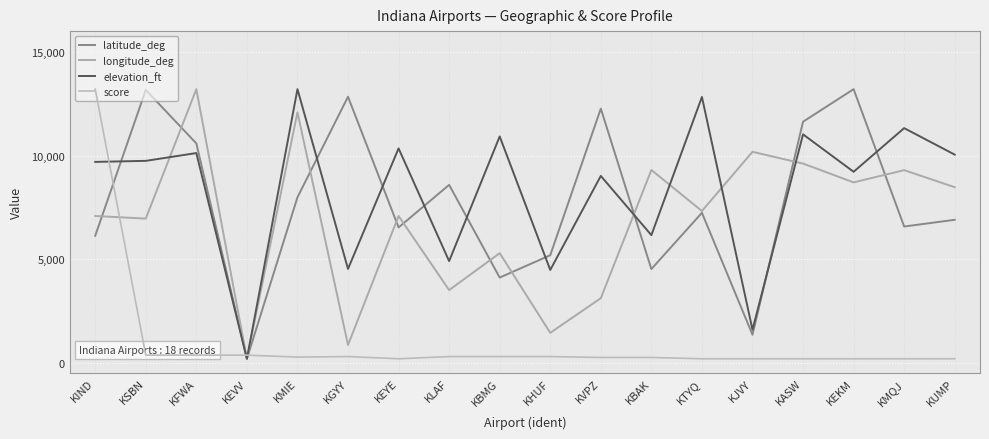

At which category is the sum across all series the highest?

KIND